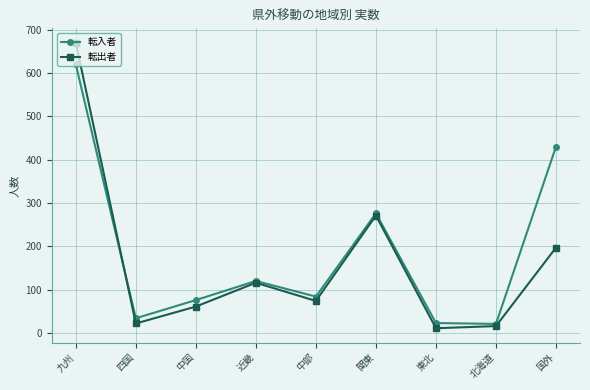

What is the sum of all 転入者 values?

1684